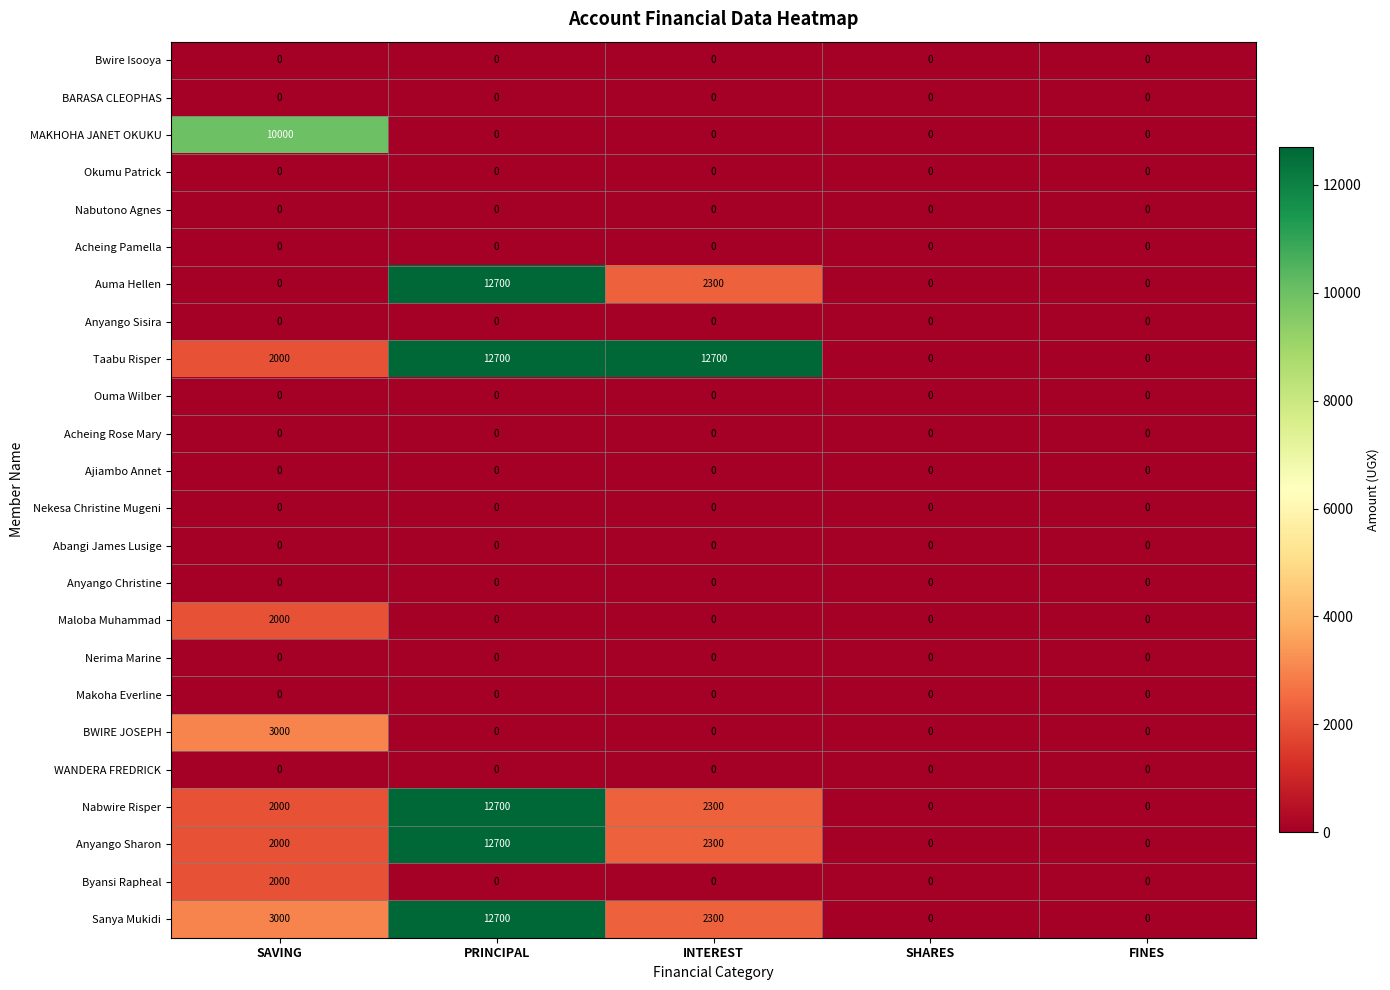

Count the number of categories in the chart.

5